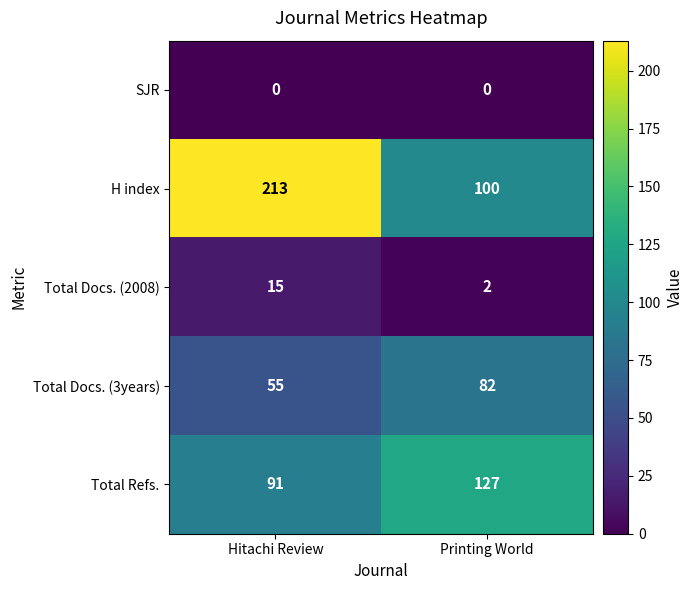

Which series has the largest range (max minus min)?

H index